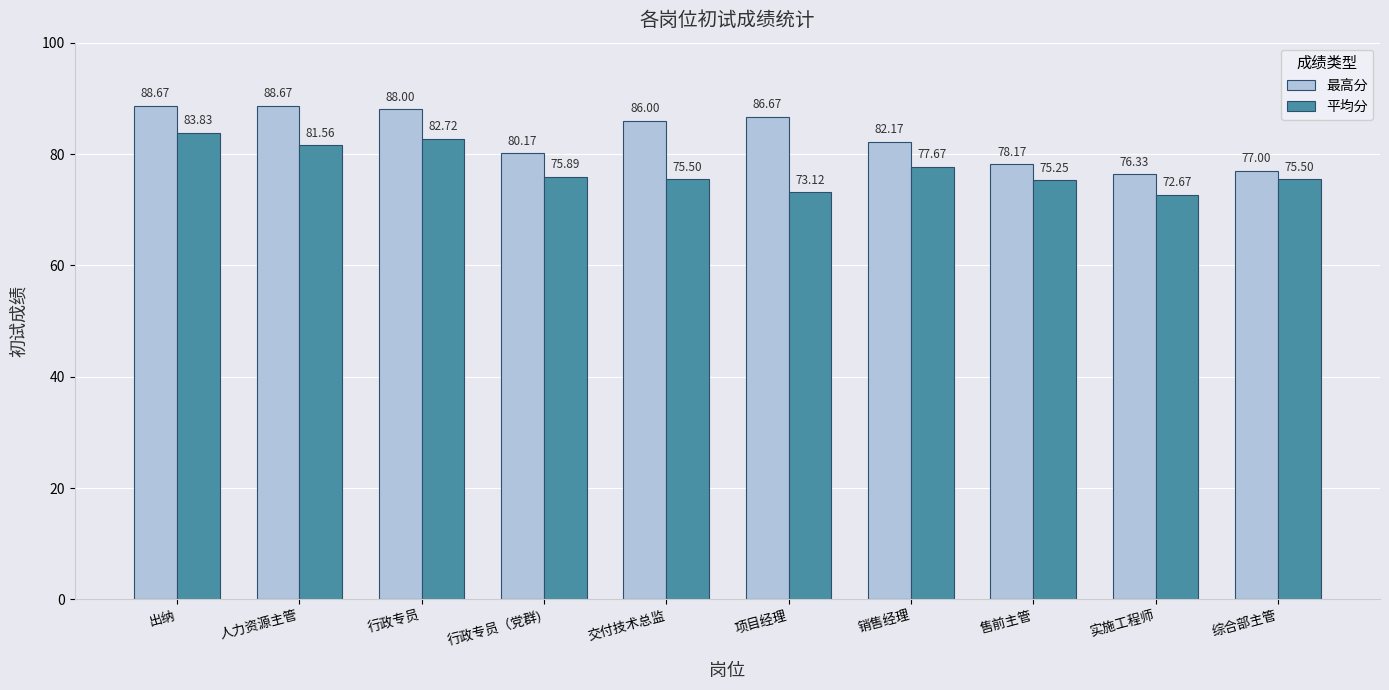

What is the difference between the 最高分 values at 销售经理 and 出纳?

6.5